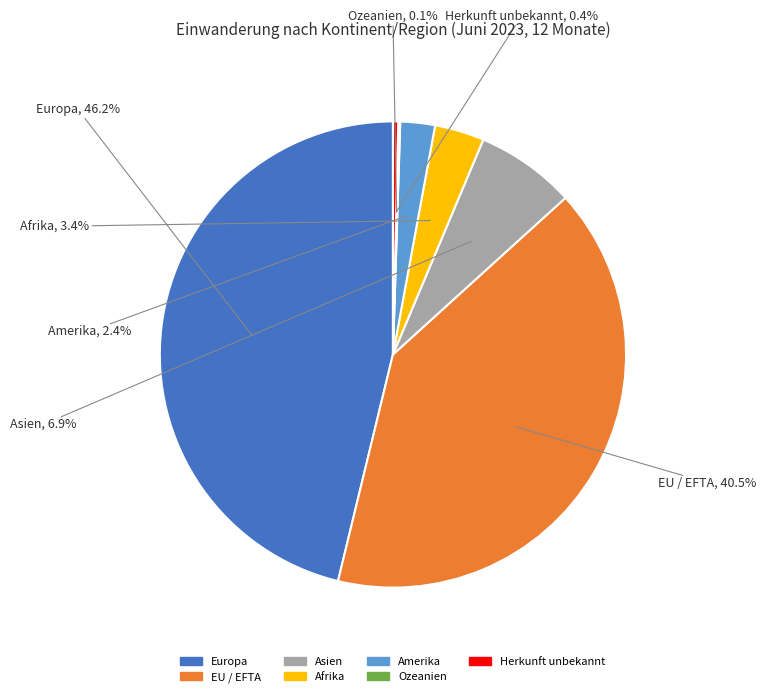

Is the sum of Europa and Amerika greater than half?

No